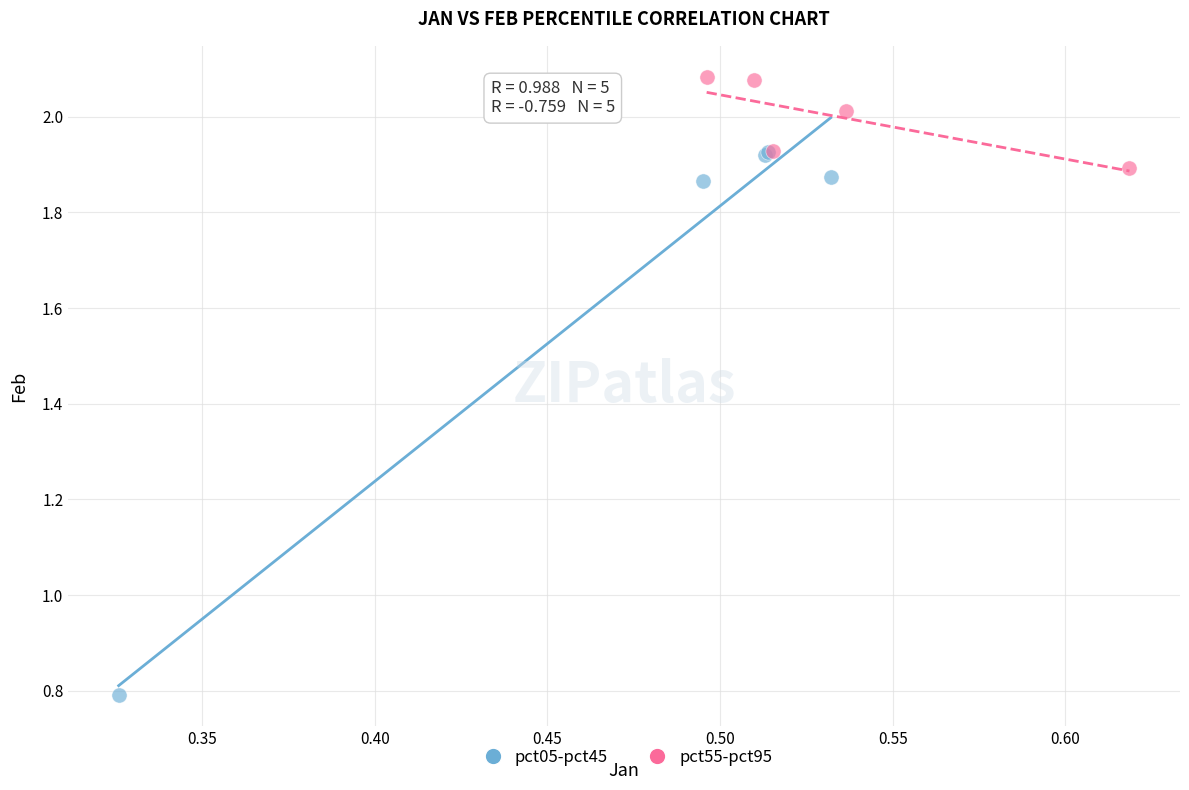

Which series reaches the maximum Y coordinate?

pct55-pct95